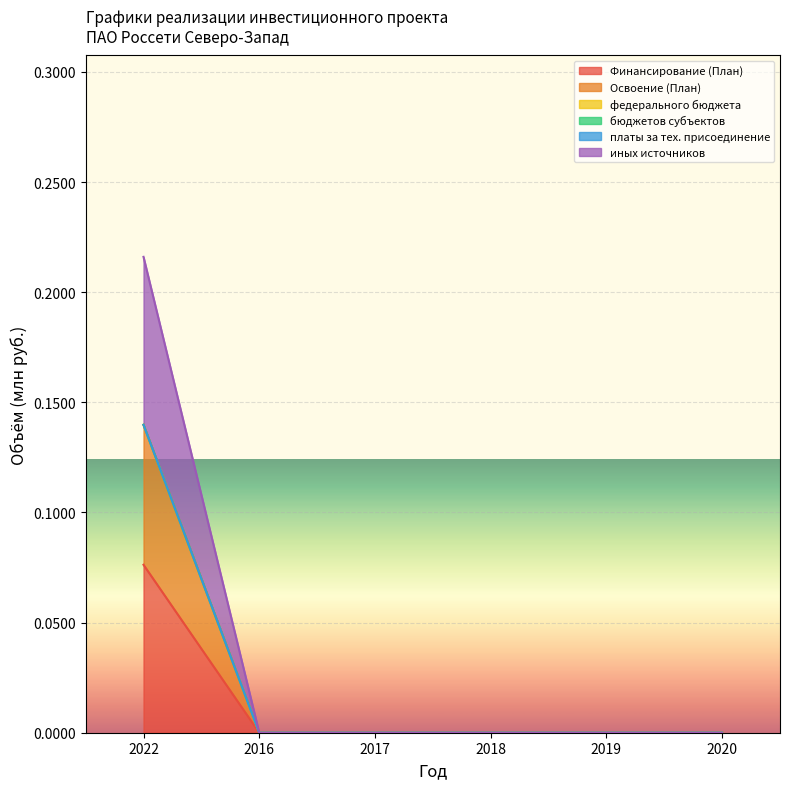

The Освоение (План) series shows 0.1 at 2018. True or false?

False